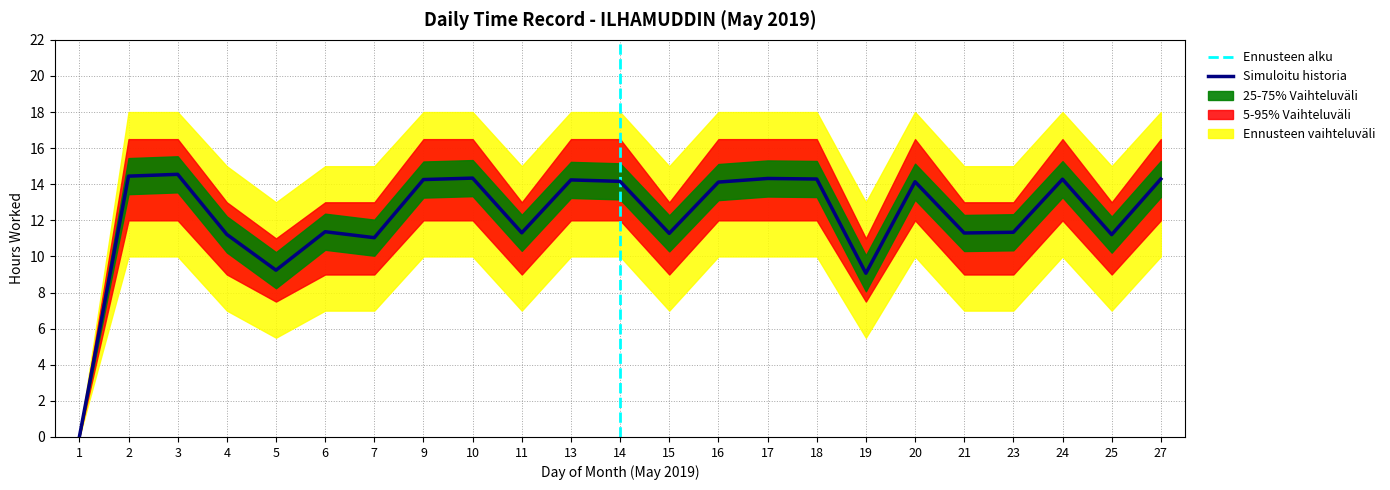

What is the value of the Low (hours worked) point at the 21st from the left?

14.3